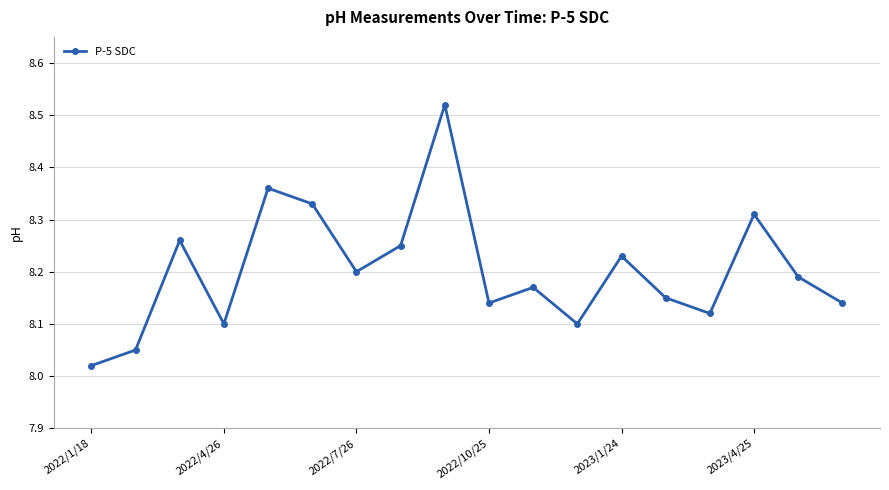

How many interior local peaks (higher than both neighbors) does the data have?

6